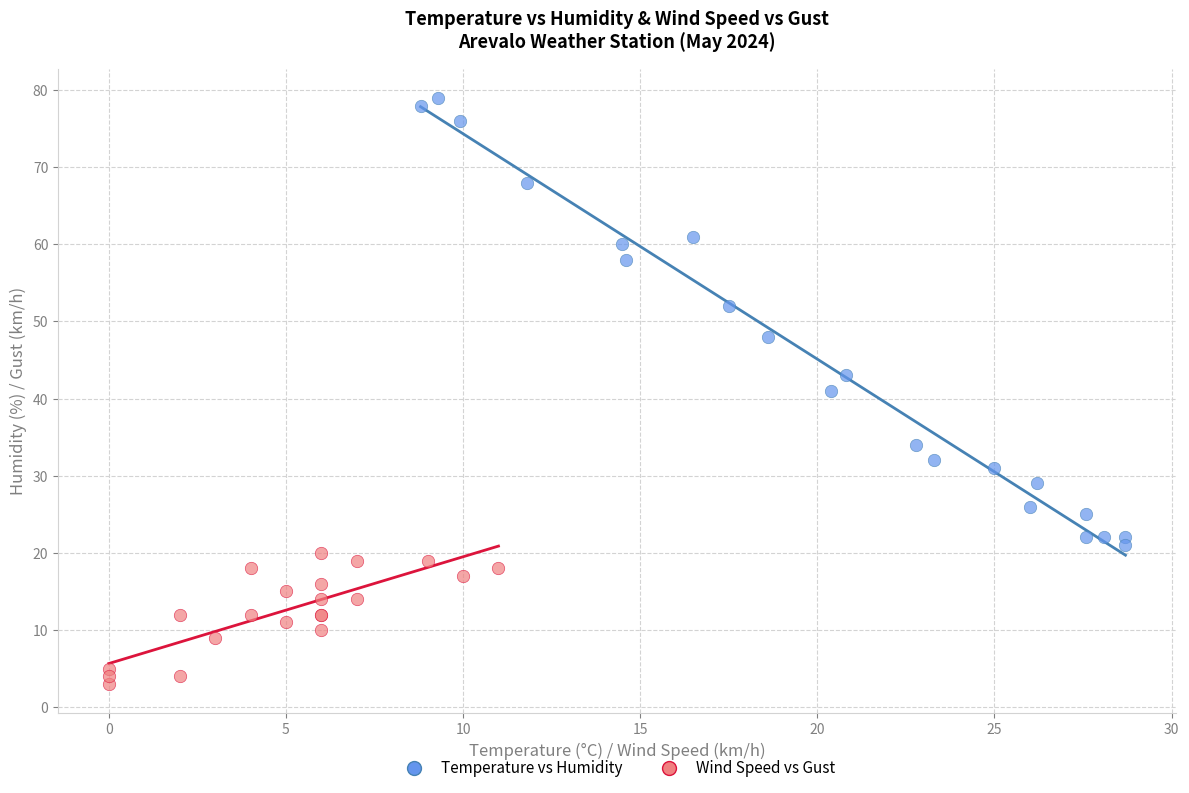

Which series has the widest spread of Y values?

Temperature vs Humidity